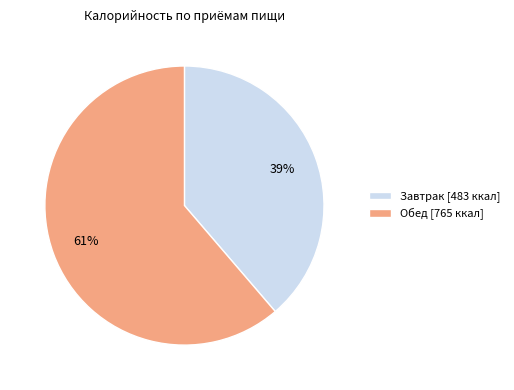

Is there a majority slice in this chart?

Yes